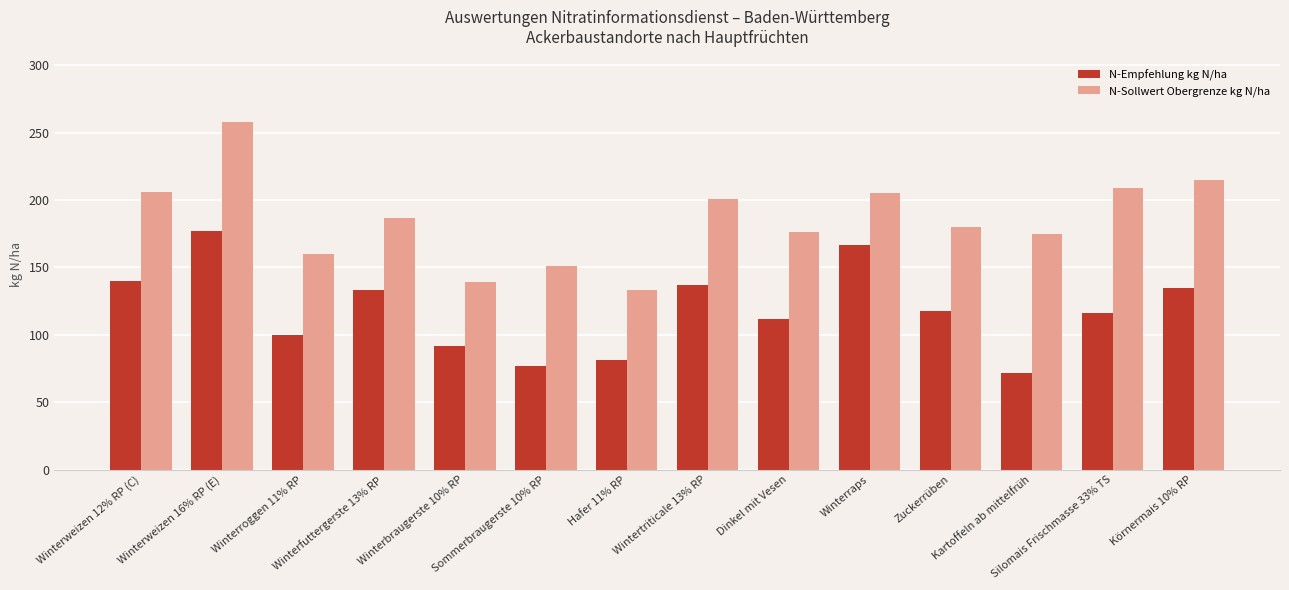

Rank the series by their maximum value, from lowest to highest.

N-Empfehlung kg N/ha, N-Sollwert Obergrenze kg N/ha